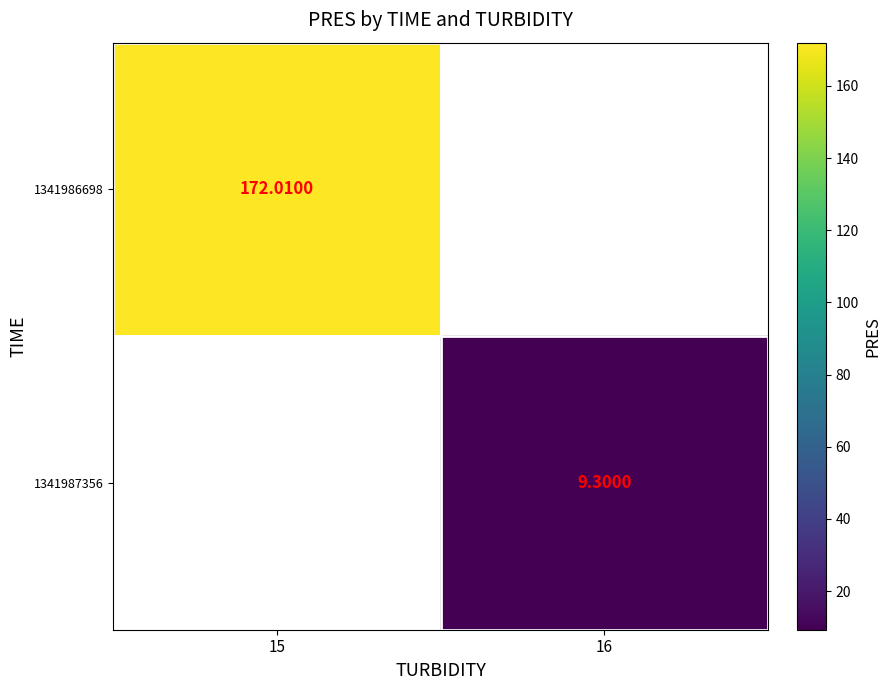

What is the approximate value of 1341986698 at 15?

172.0